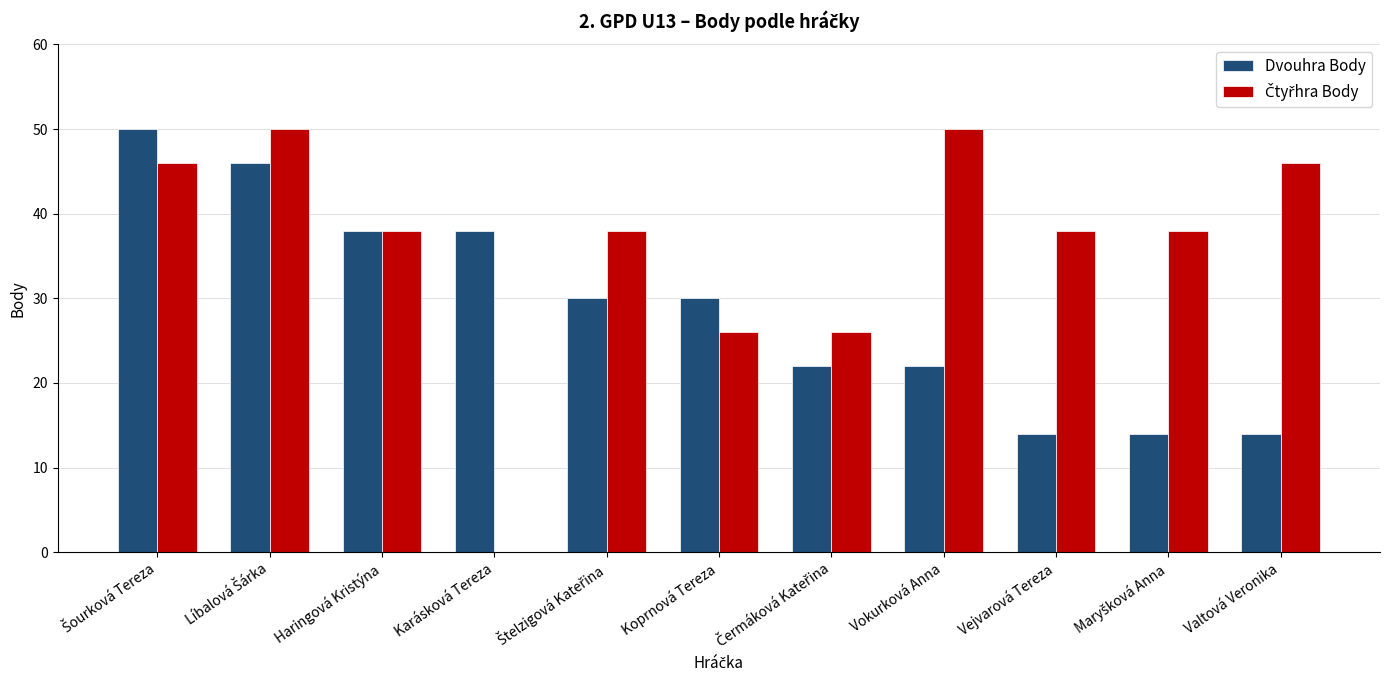

How many distinct data groups are displayed?

2